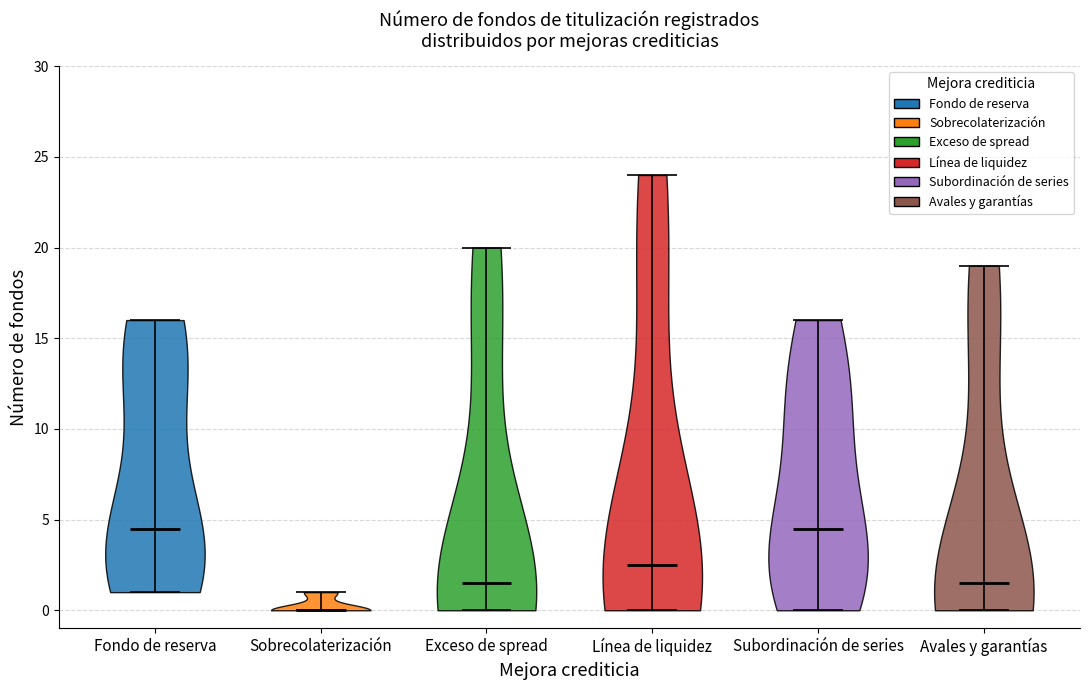

Reading left to right, read every violin against the y-axis: where its median line is, and the lowest and highest points it reaches. The values are not printed on the chart, so give them approximately, as read against the axis.

Fondo de reserva: median line 4.5, lowest point 1.0, highest point 16.0
Sobrecolaterización: median line 0.0, lowest point 0.0, highest point 1.0
Exceso de spread: median line 1.5, lowest point 0.0, highest point 20.0
Línea de liquidez: median line 2.5, lowest point 0.0, highest point 24.0
Subordinación de series: median line 4.5, lowest point 0.0, highest point 16.0
Avales y garantías: median line 1.5, lowest point 0.0, highest point 19.0